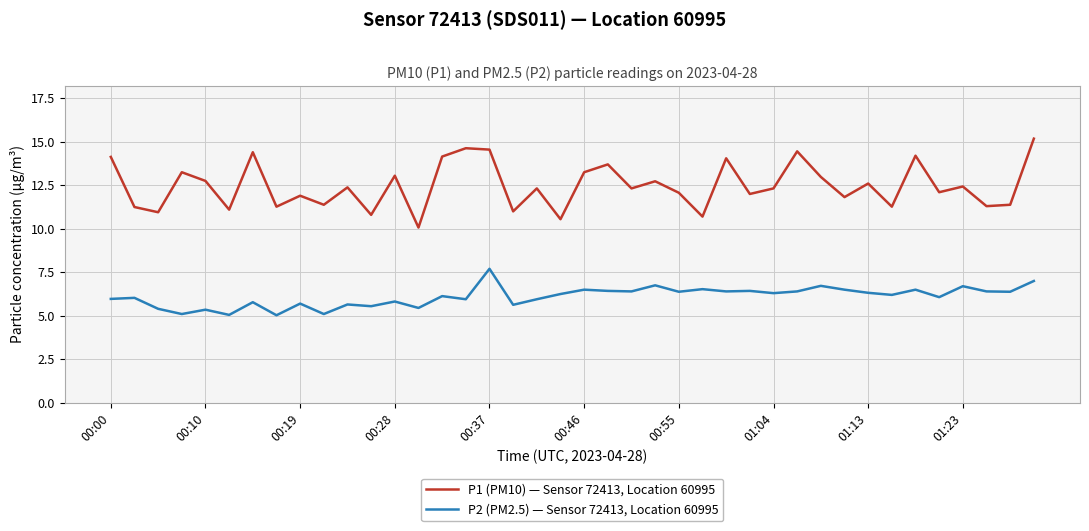

What is the maximum value shown in the chart?

15.2